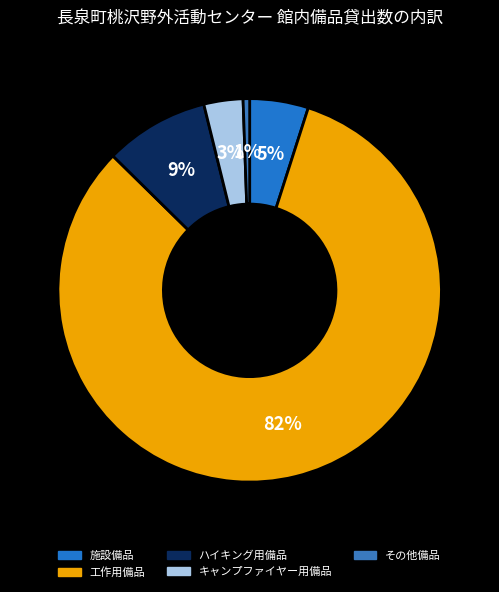

What is the smallest slice in the pie chart?

その他備品